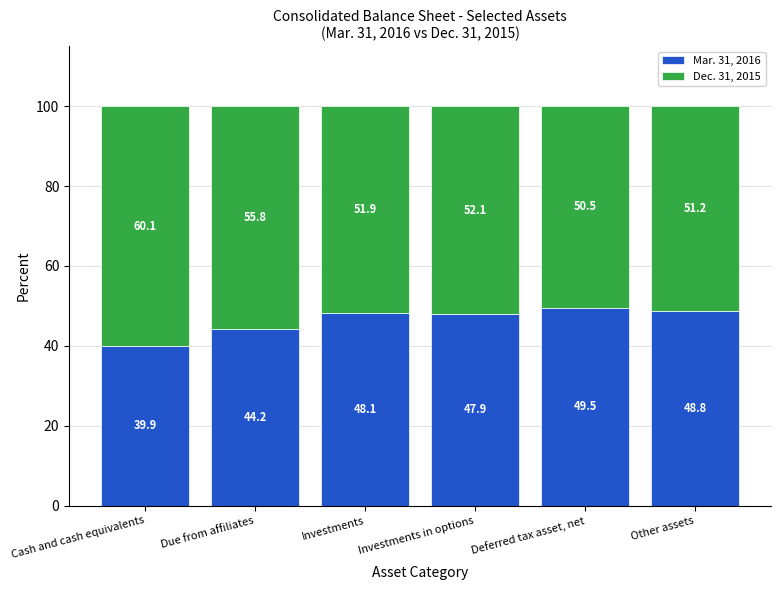

What is the total value across all series at Investments?

100.0